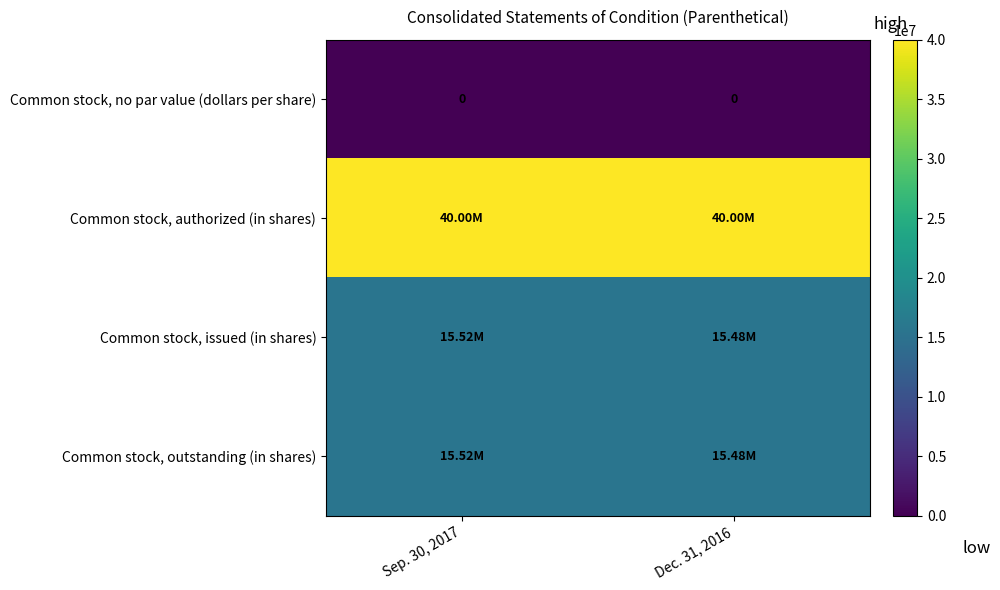

How many values in the Common stock, issued (in shares) series are below 15515577?

1